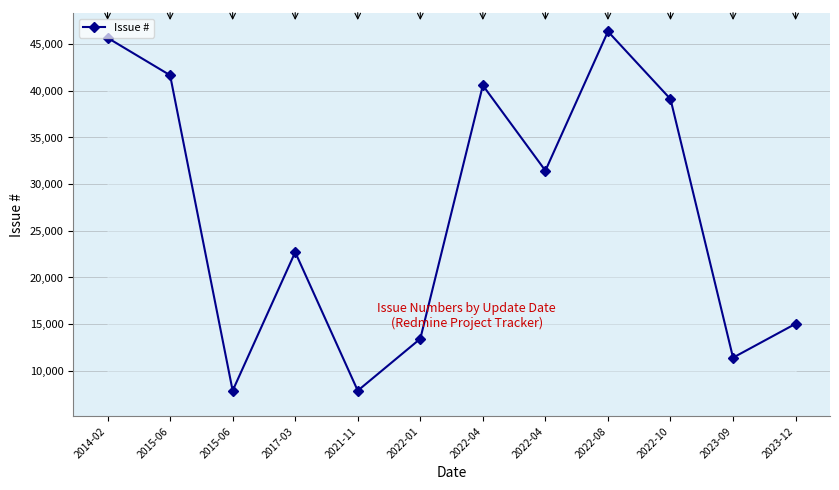

Which has a higher value, 2022-04 or 2022-04?

2022-04